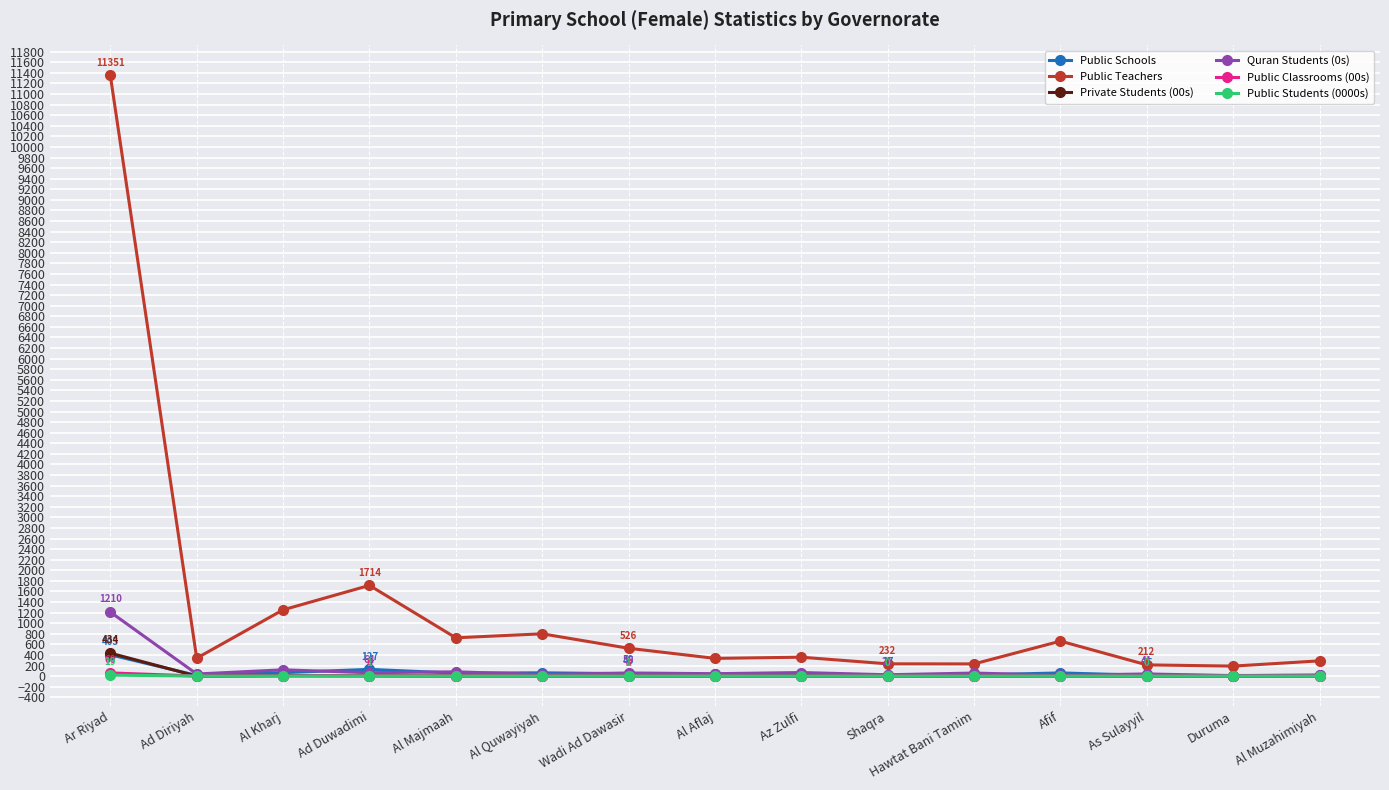

What is the sum of the Public Teachers values at Ad Duwadimi and Al Majmaah?

2438.0